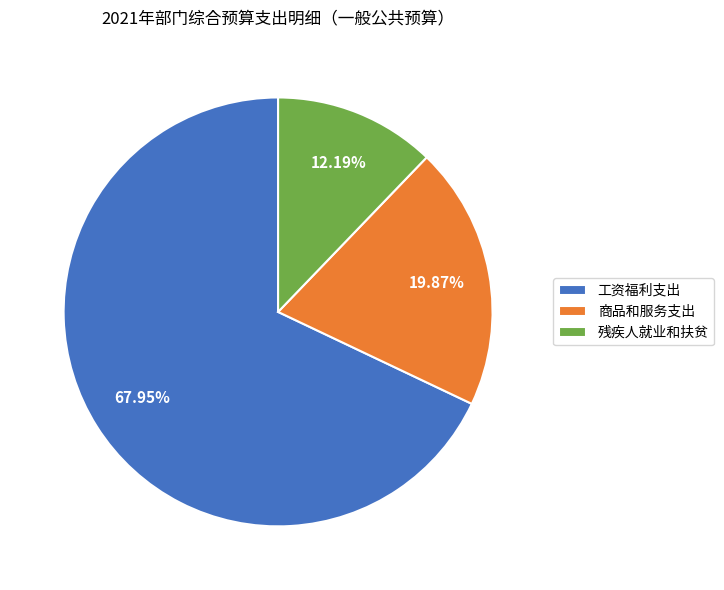

How much of the chart is everything except 工资福利支出?

32.1%